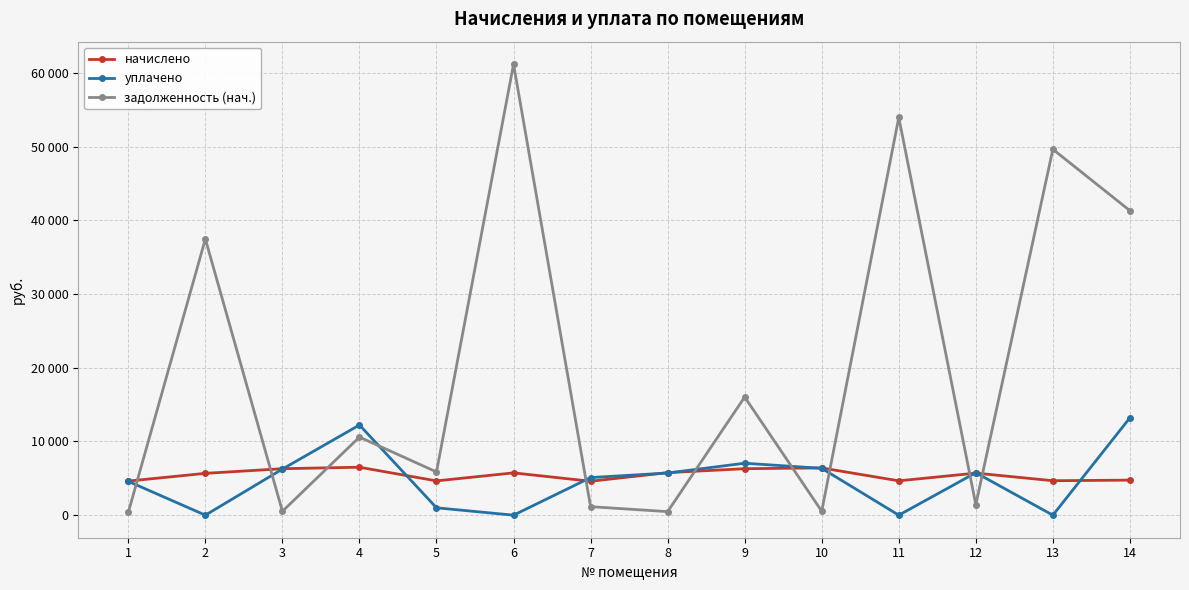

What is the sum of the задолженность (нач.) values at 12 and 1?

1816.2